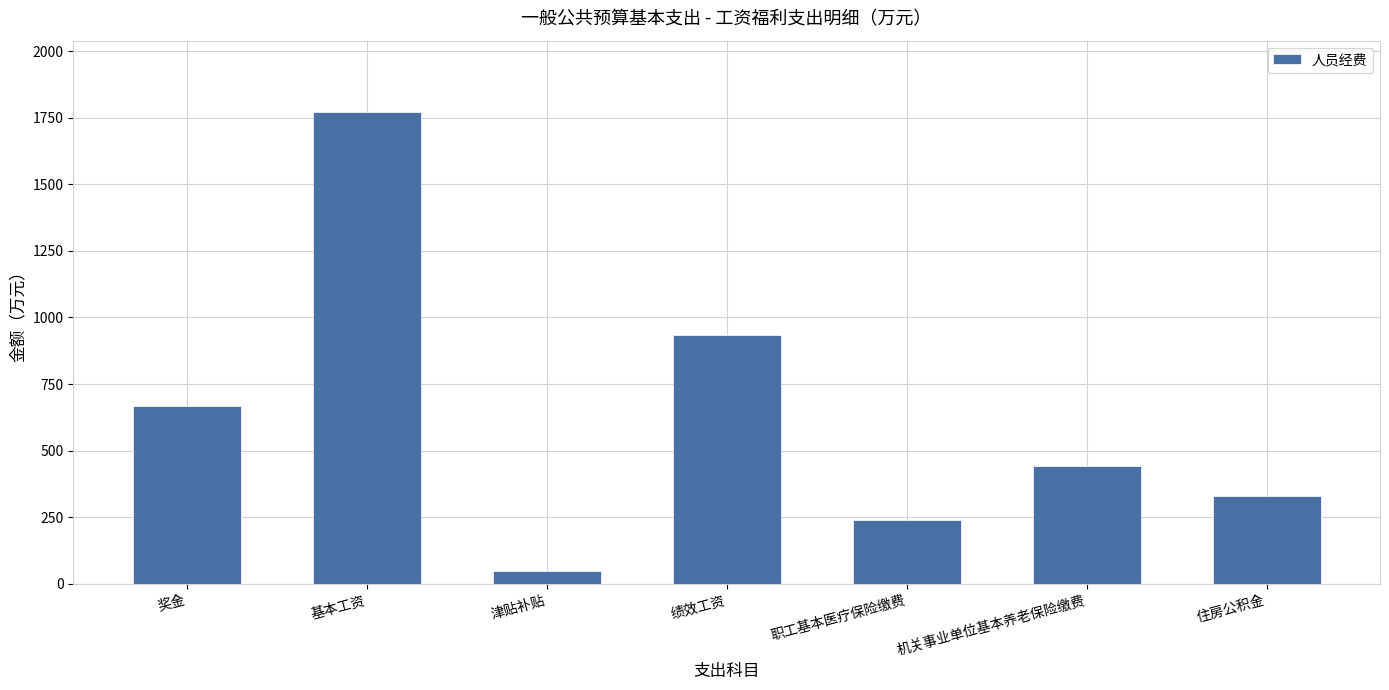

Rank the categories by value from lowest to highest.

津贴补贴, 职工基本医疗保险缴费, 住房公积金, 机关事业单位基本养老保险缴费, 奖金, 绩效工资, 基本工资